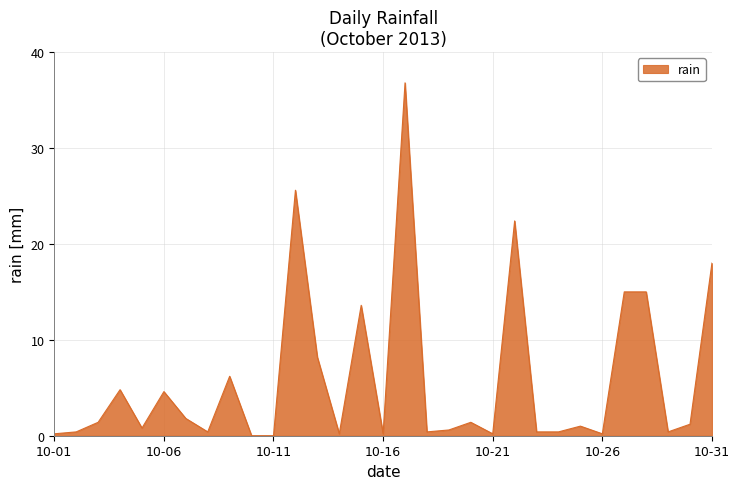

What is the difference between the maximum and minimum values?

36.8